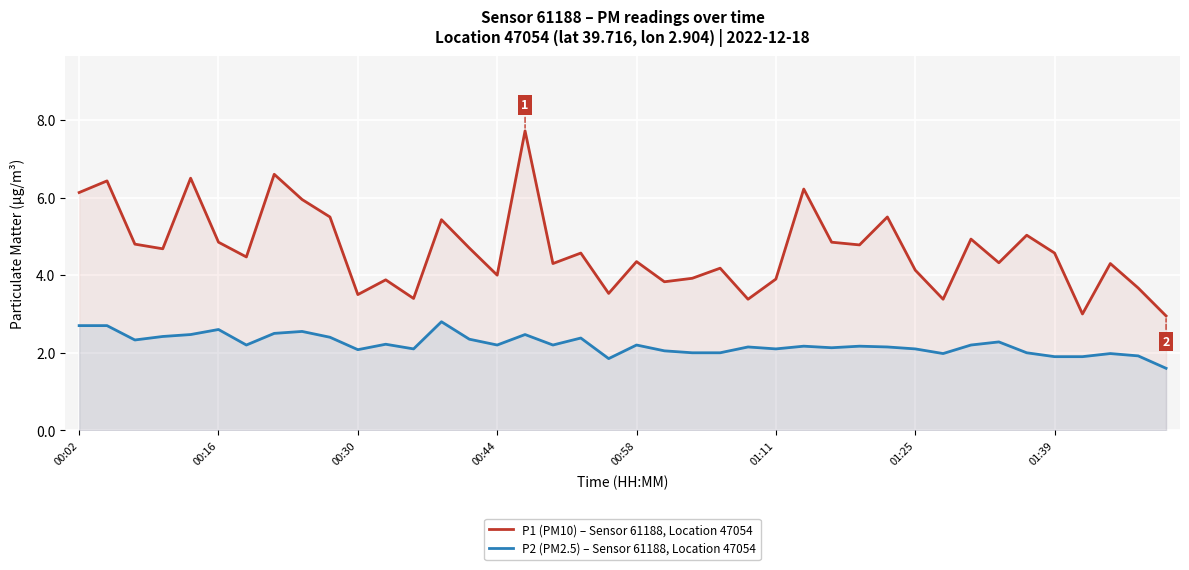

Which category has the lowest value across all series?

39